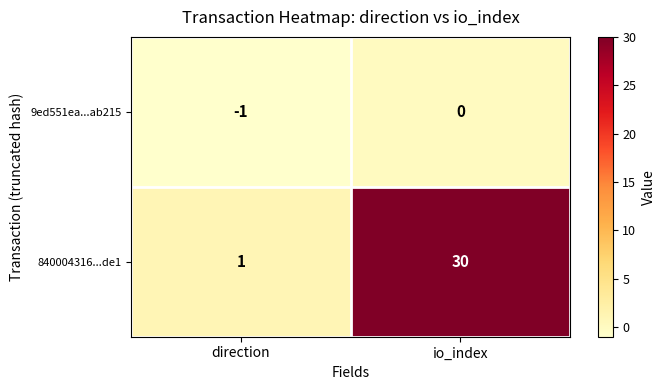

Between direction and io_index, which series saw the biggest shift?

840004316...de1